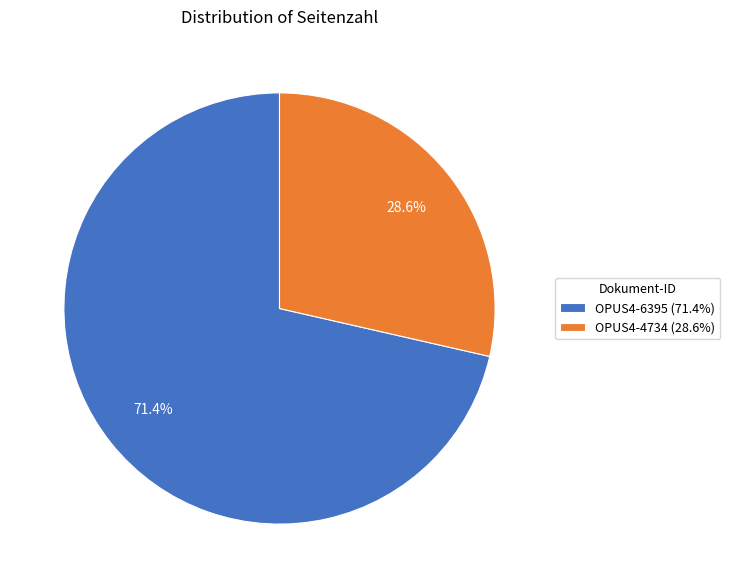

Approximately how many times larger is the value at OPUS4-4734 compared to OPUS4-6395?

0.4